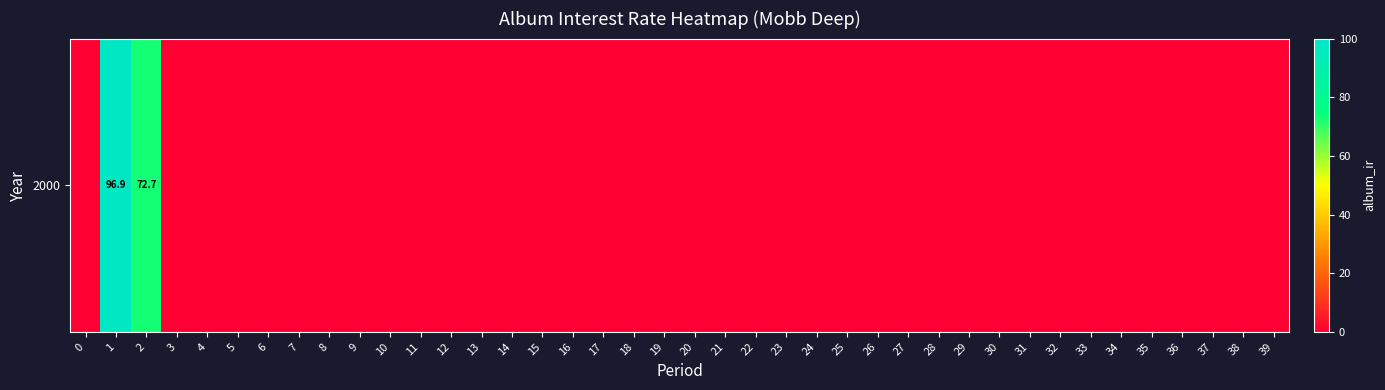

Which category has the highest value across all series?

1